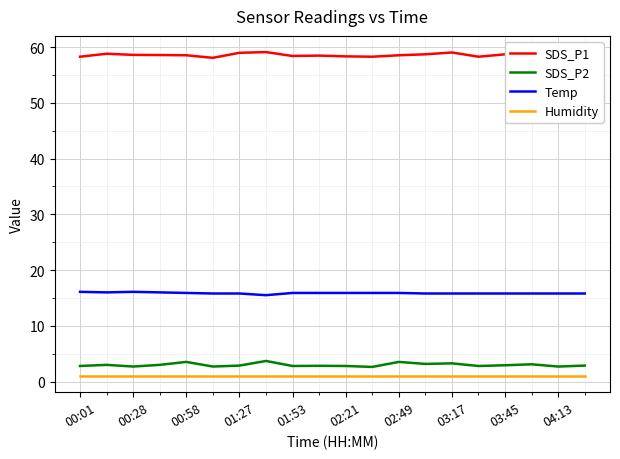

True or false: Humidity and SDS_P2 cross at least once.

False